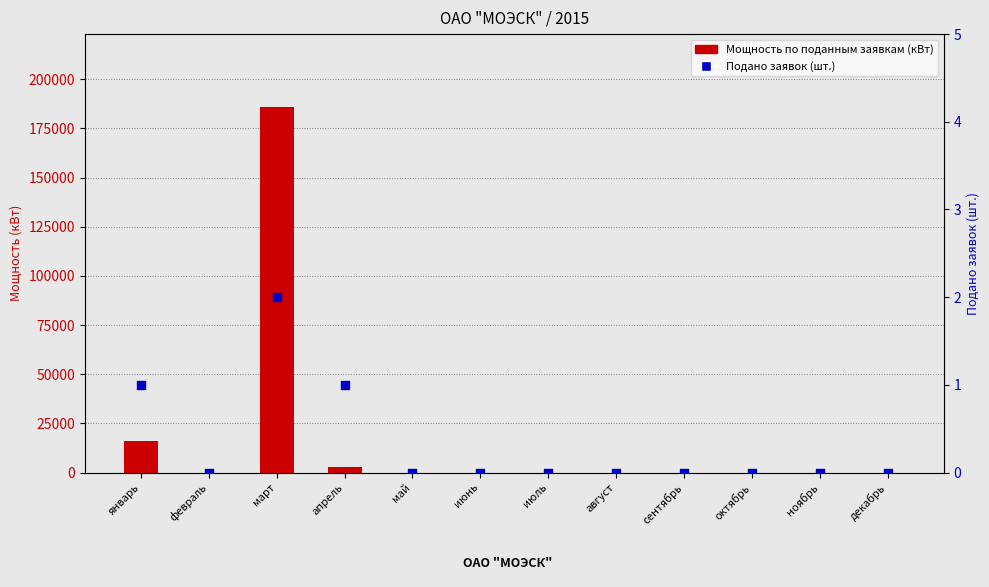

Which series has the largest total across all categories?

Мощность по поданным заявкам (кВт)